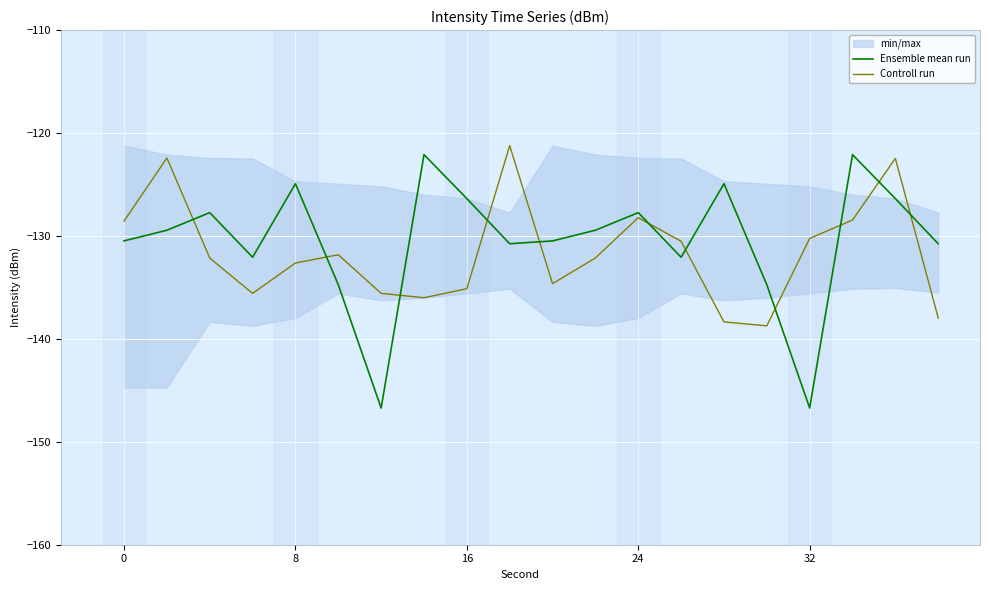

Reading right to left, extract all data points from this chart.

Ensemble mean run: -130.8	-126.4	-122.1	-146.7	-134.7	-124.9	-132.1	-127.7	-129.4	-130.5	-130.8	-126.4	-122.1	-146.7	-134.7	-124.9	-132.1	-127.7	-129.4	-130.5
Controll run: -138.0	-122.5	-128.5	-130.2	-138.7	-138.4	-130.5	-128.2	-132.1	-134.6	-121.2	-135.1	-136.0	-135.6	-131.8	-132.6	-135.6	-132.1	-122.4	-128.6